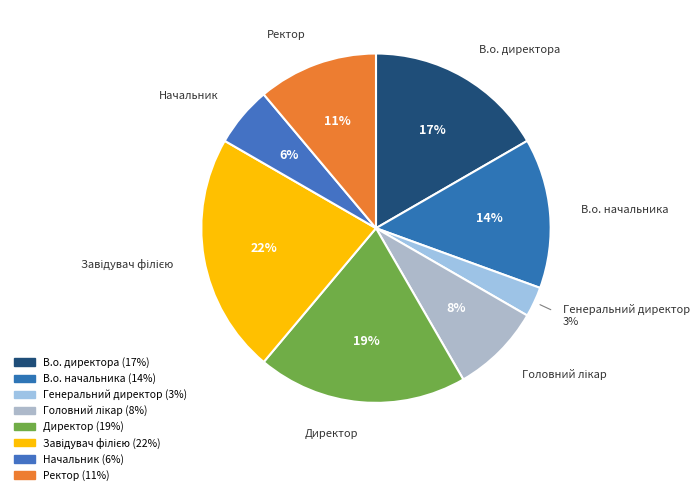

How many segments does this pie chart have?

8